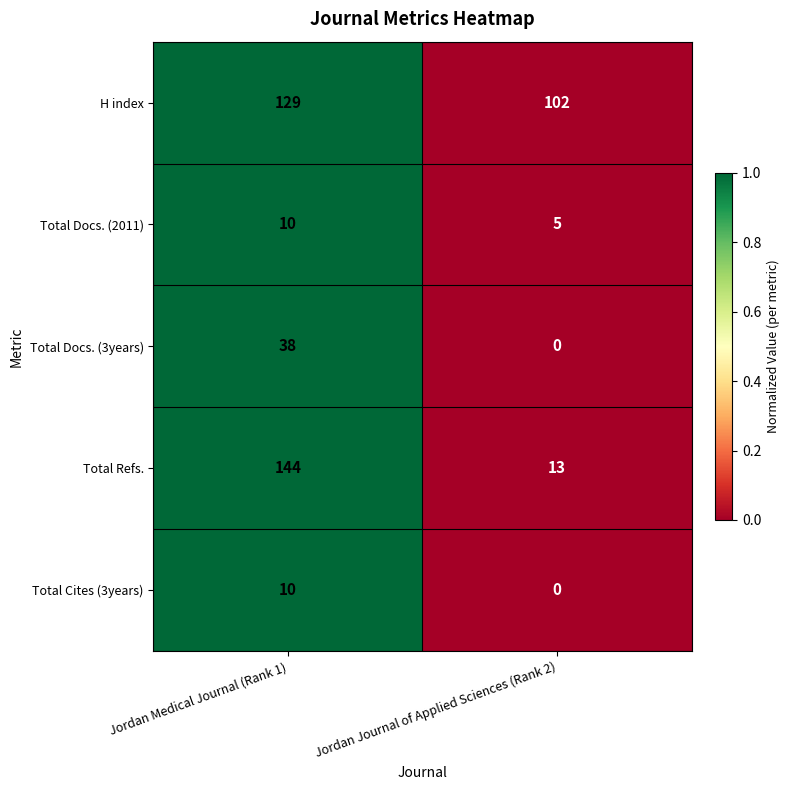

What is the difference between the maximum and minimum values in the Total Refs. series?

131